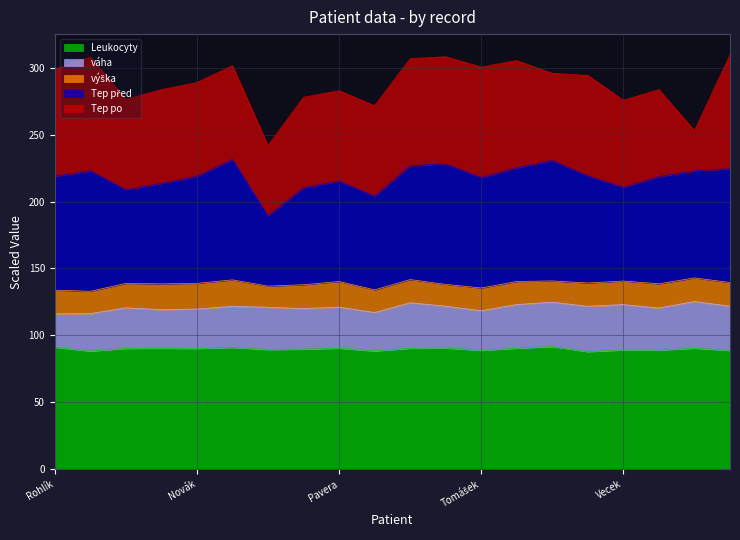

Which series has the widest spread of values?

Tep po